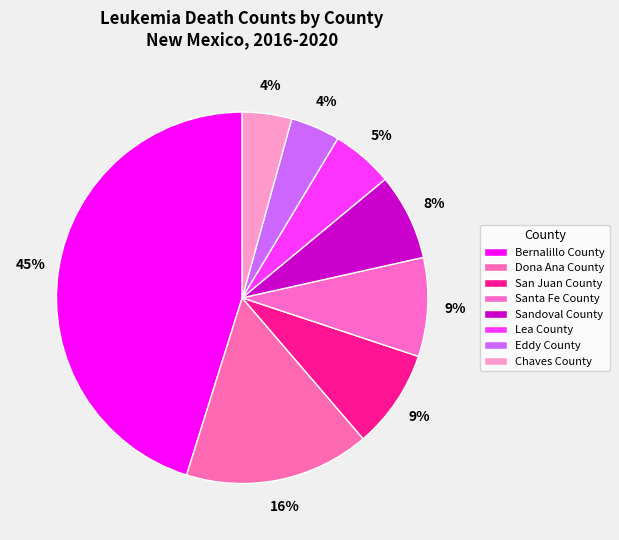

Count the number of slices in the pie.

8